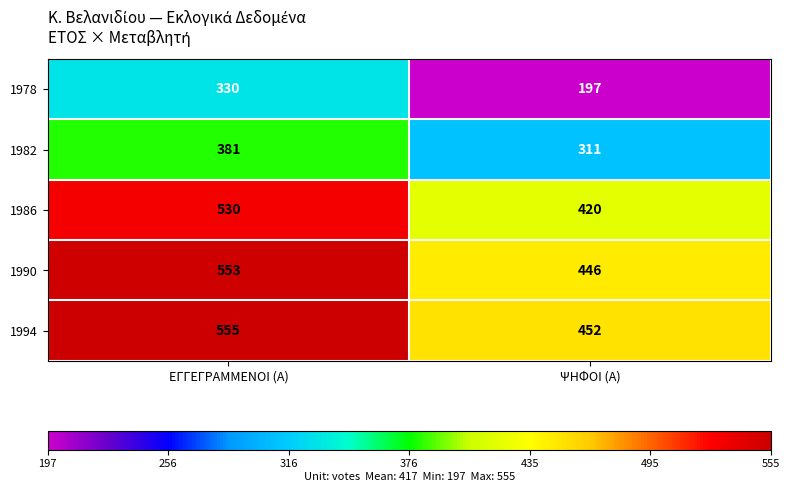

Reading right to left, extract all data points from this chart.

1978: 197	330
1982: 311	381
1986: 420	530
1990: 446	553
1994: 452	555